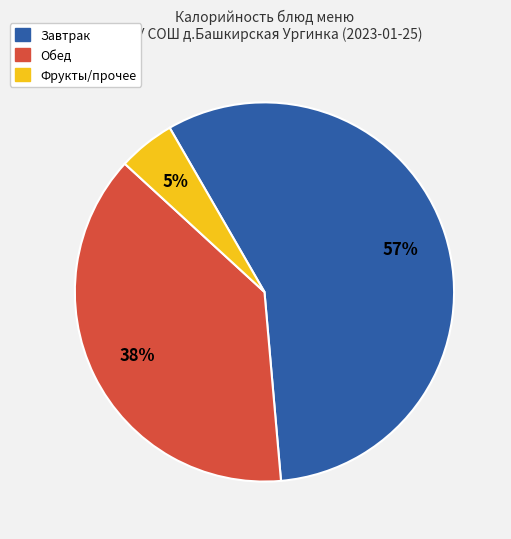

To the nearest percent, what is the difference between the largest and smallest slice percentages?

52%